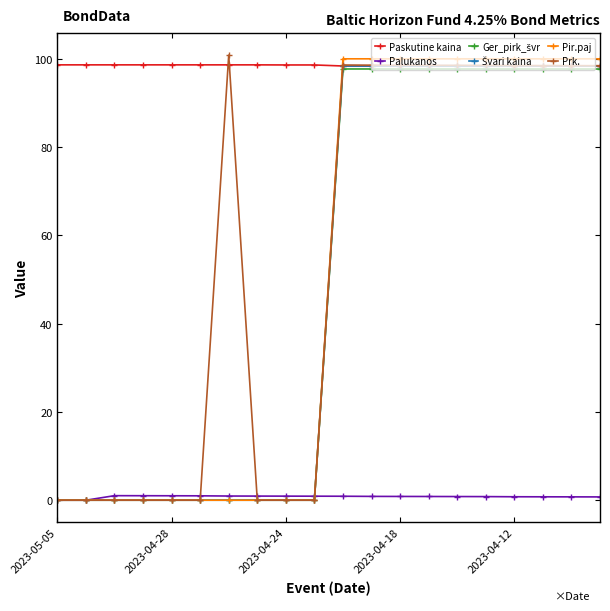

Which series has the largest total across all categories?

Paskutine kaina